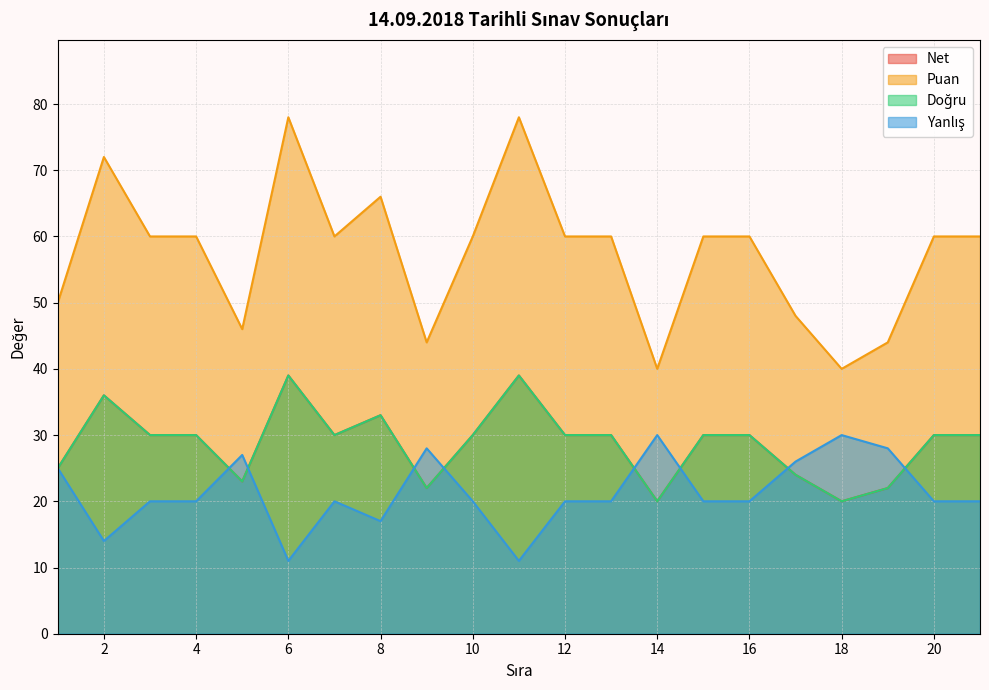

True or false: Puan and Doğru cross at least once.

False